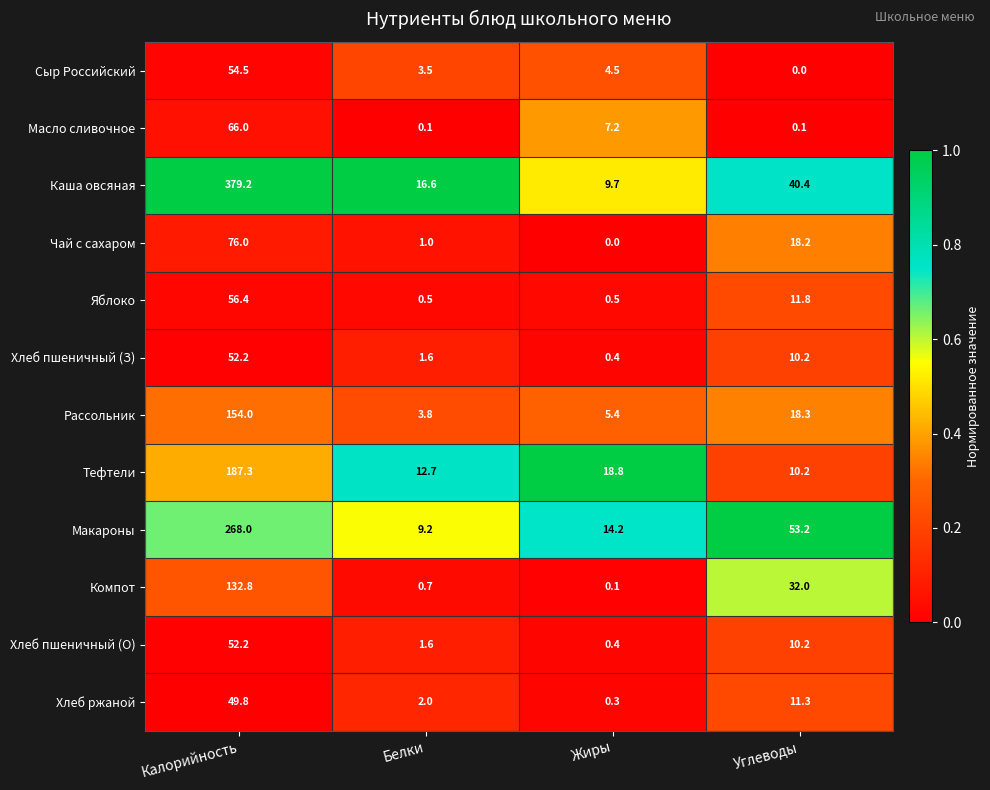

Is the value of Хлеб ржаной at Белки greater than the value of Рассольник at Углеводы?

No